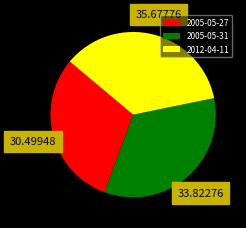

Is there a majority slice in this chart?

No